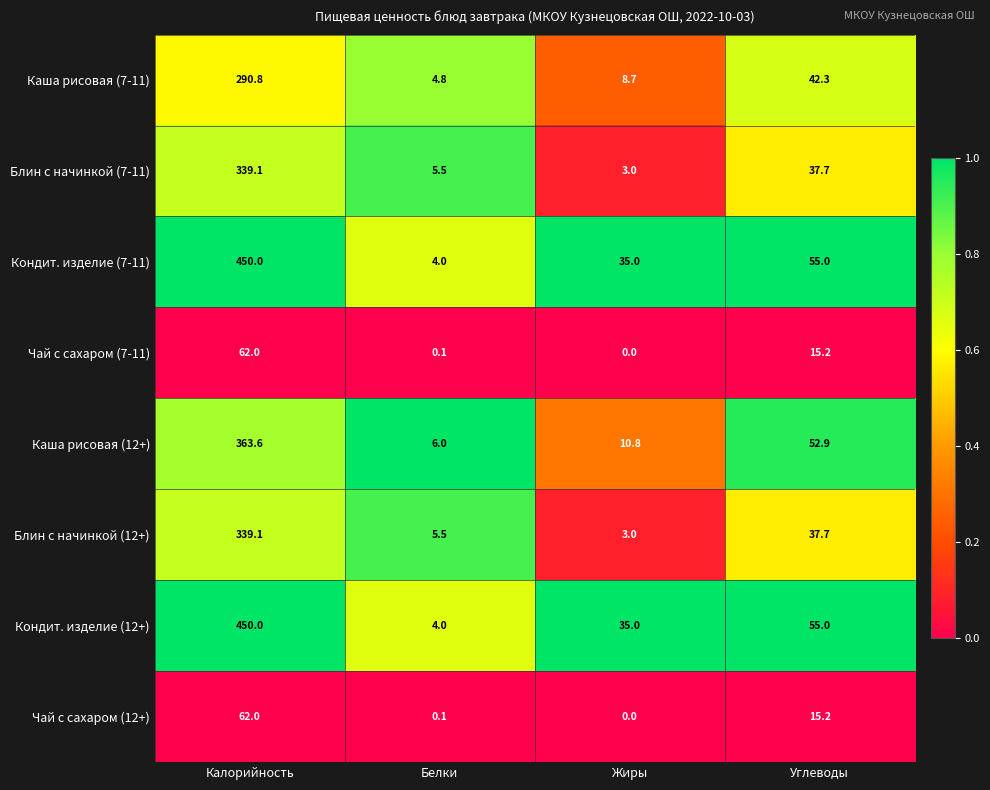

What is the spread (max minus min) of values at Углеводы?

39.8